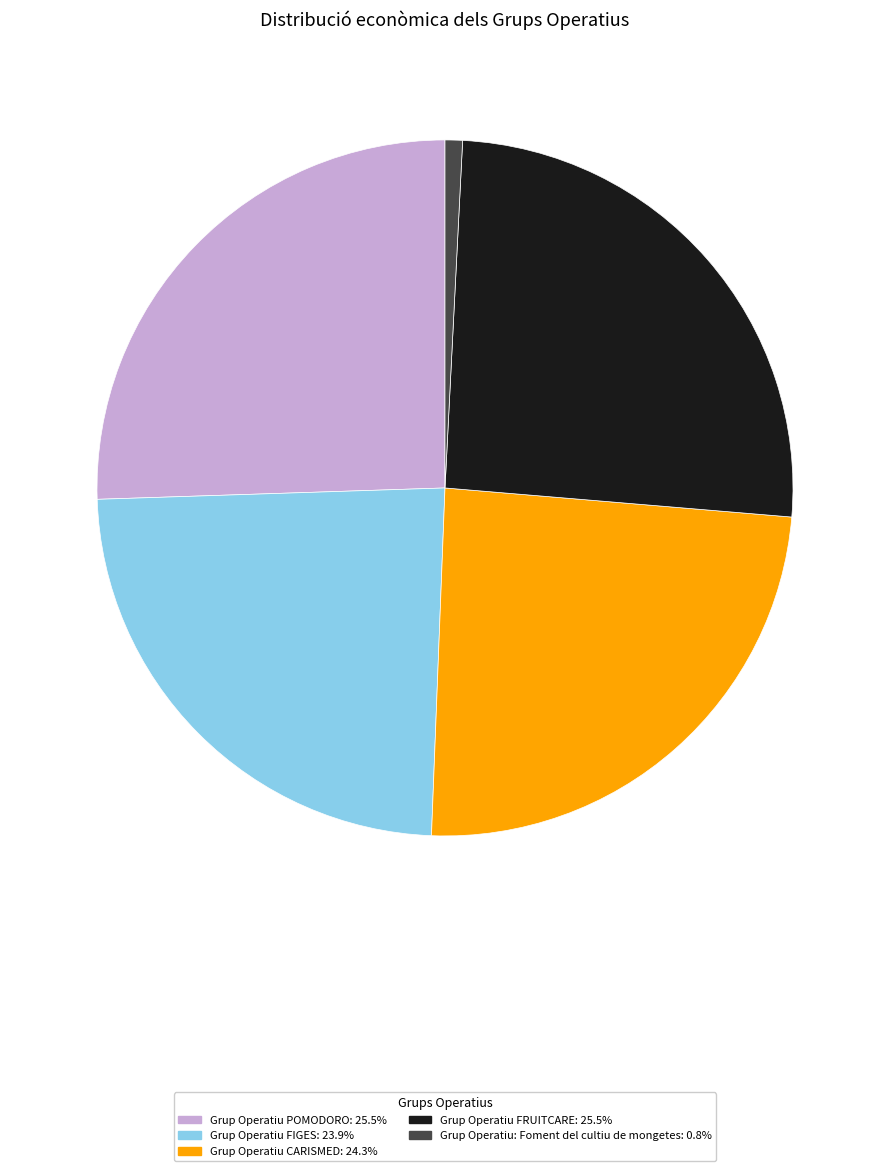

The Grup Operatiu FIGES slice represents 24% of the pie. True or false?

True